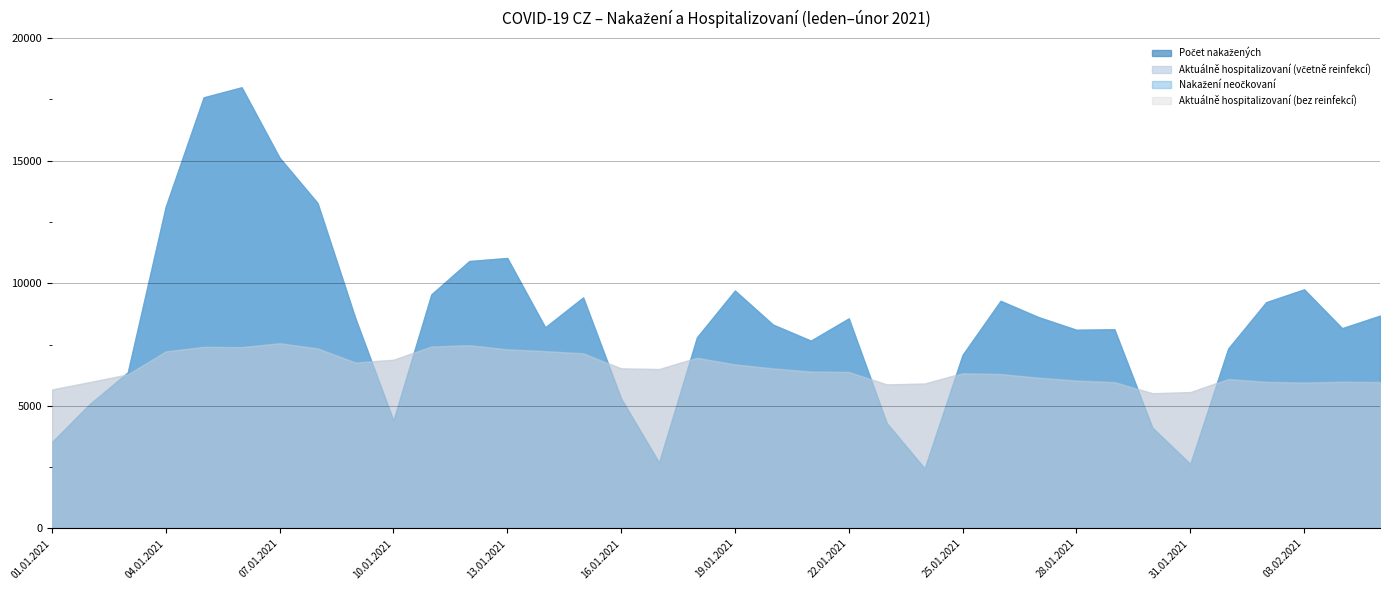

In Aktuálně hospitalizovaní (bez reinfekcí), how many points are lower than both neighbors (excluding endpoints)?

6